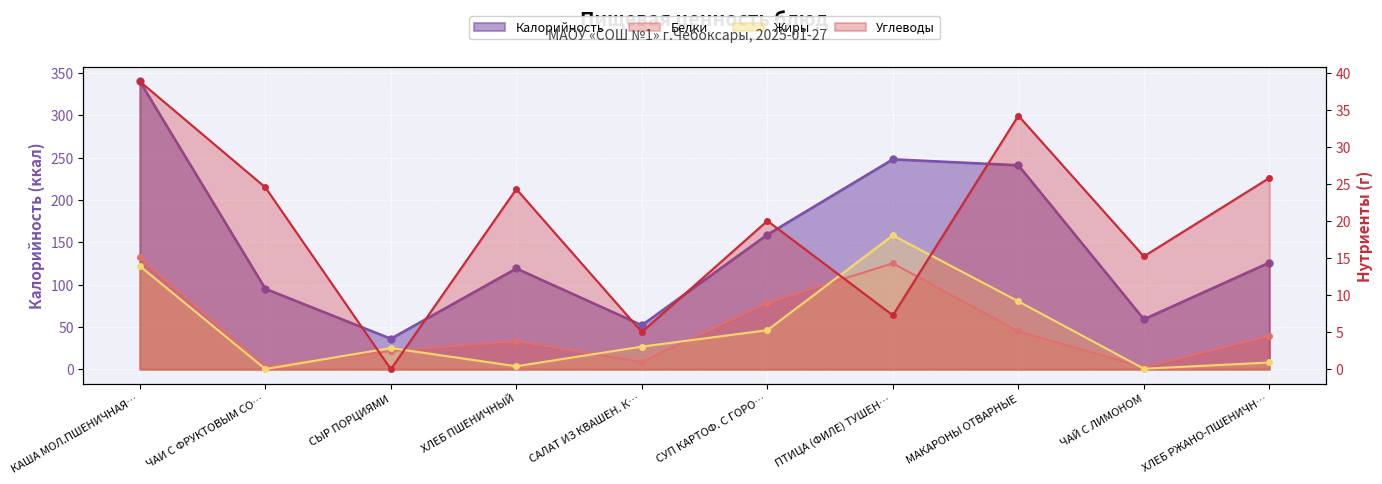

In Жиры, how many points are higher than both neighbors (excluding endpoints)?

2